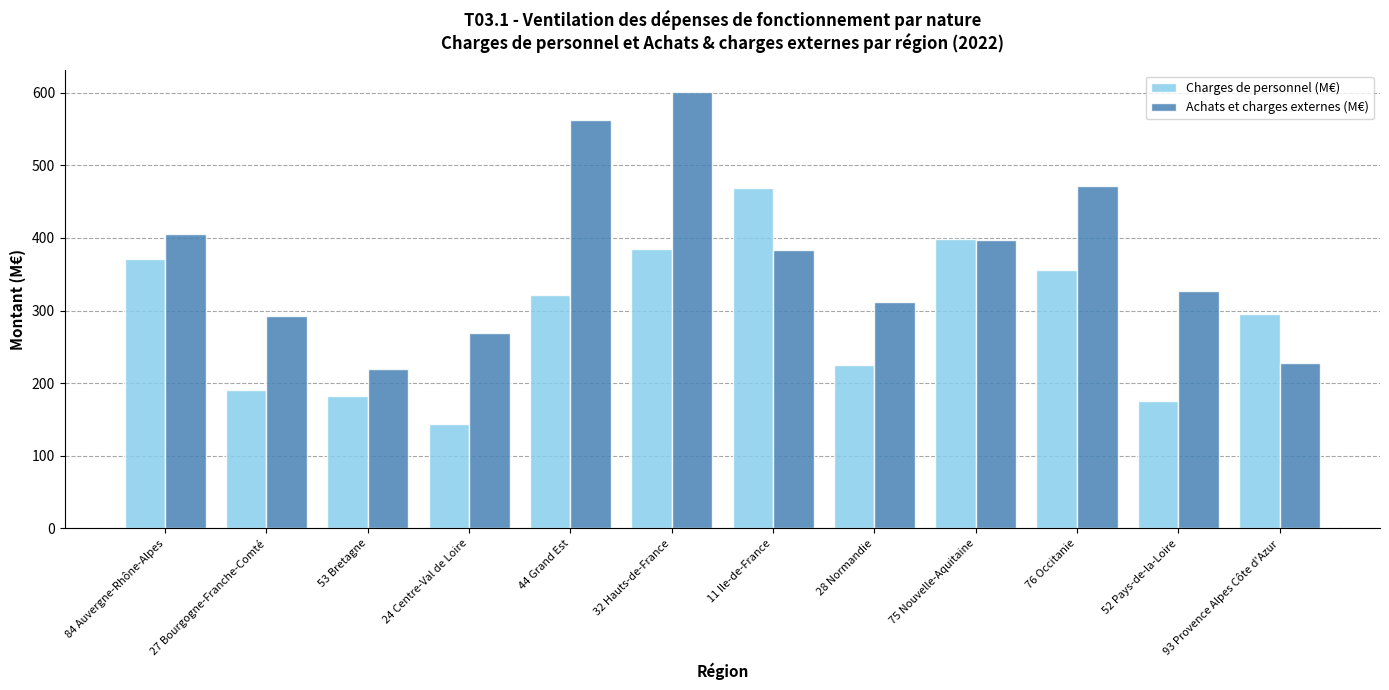

What value does the Achats et charges externes (M€) series have at 76 Occitanie?

472.1